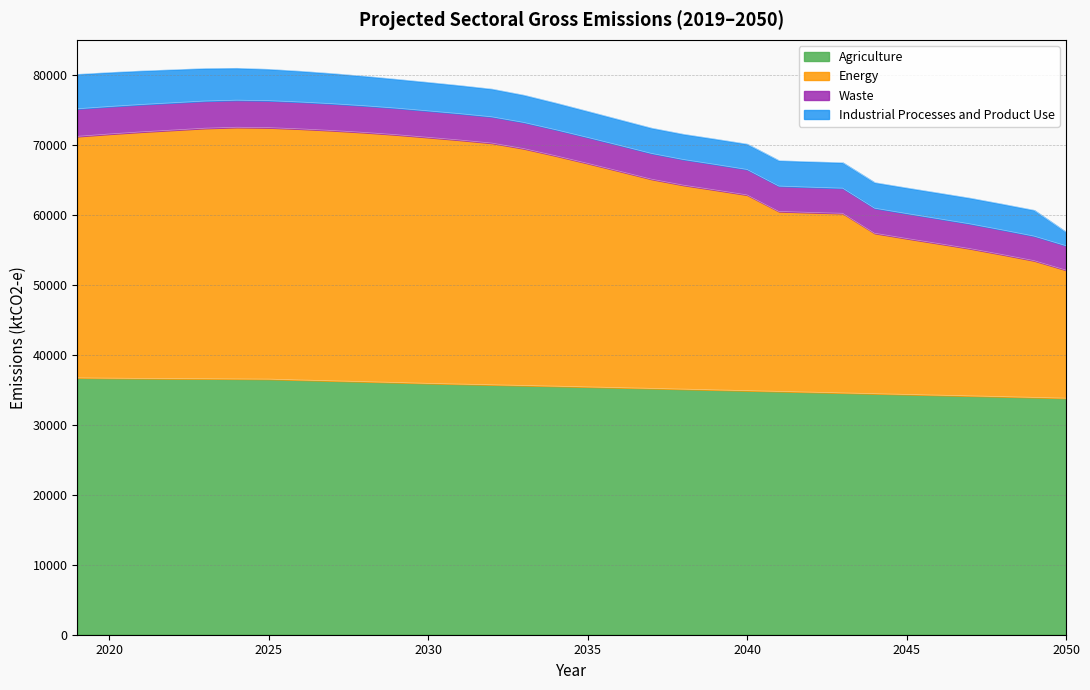

The value of Agriculture at 2026 is 36400. True or false?

True